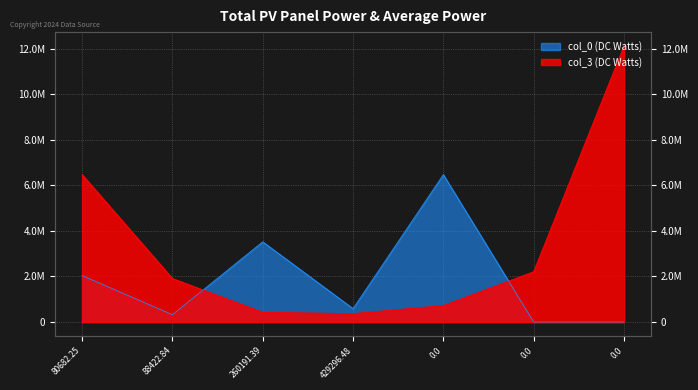

Reading right to left, transcribe all the data shown in this chart.

col_3: 12120855.9	2210195.9	726000.0	369819.0	429296.5	1912974.2	6472570.2
col_0: 0.0	0.0	6472570.2	588964.2	3522523.7	320917.9	2040164.4